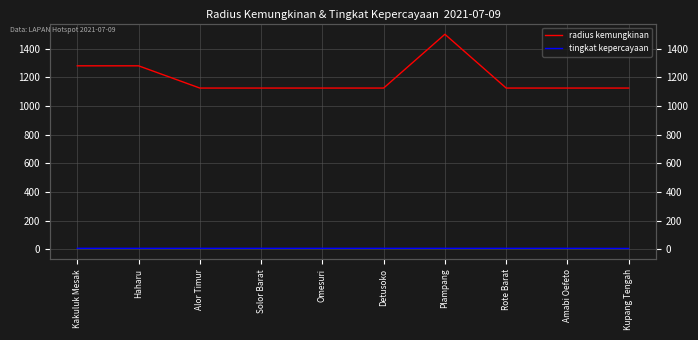

Reading right to left, what are all the values shown in this chart?

radius kemungkinan: Kupang Tengah=1125	Amabi Oefeto=1125	Rote Barat=1125	Plampang=1500	Detusoko=1125	Omesuri=1125	Solor Barat=1125	Alor Timur=1125	Haharu=1280	Kakuluk Mesak=1280
tingkat kepercayaan: Kupang Tengah=7	Amabi Oefeto=8	Rote Barat=8	Plampang=8	Detusoko=8	Omesuri=8	Solor Barat=8	Alor Timur=8	Haharu=8	Kakuluk Mesak=8